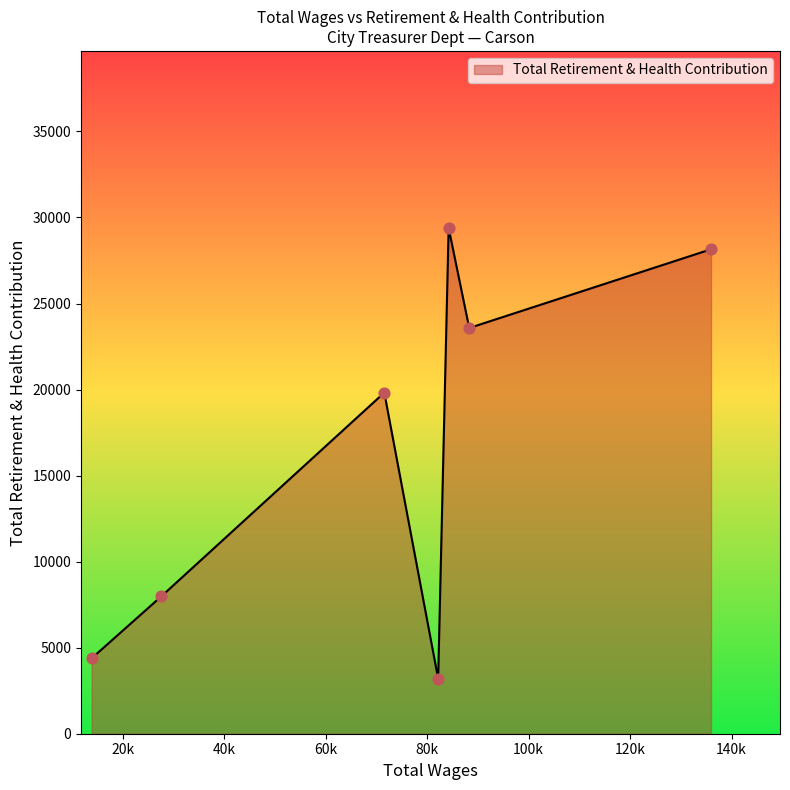

What is the difference between the second highest and second lowest values?

23771